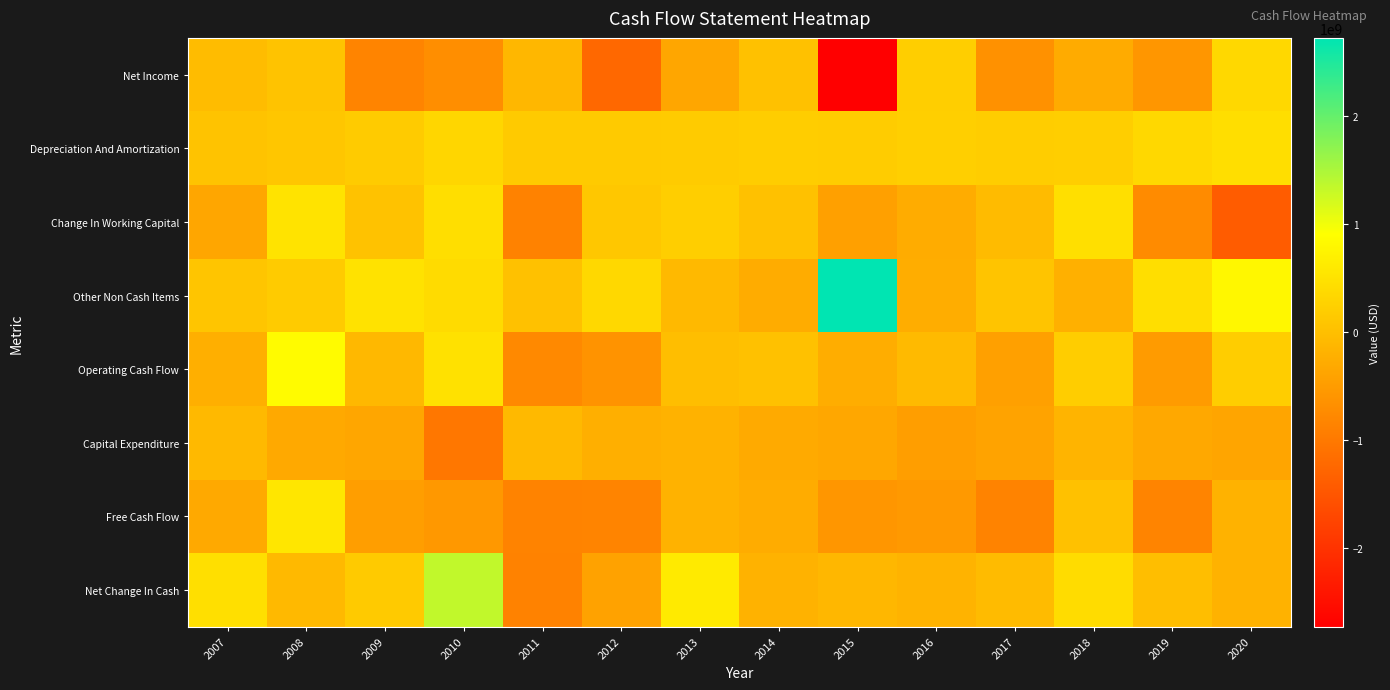

Reading left to right, transcribe all the data shown in this chart.

Net Income: 2007=-32840040.2	2008=63378637.5	2009=-836378780.5	2010=-692226212.8	2011=-108836404.8	2012=-1243591561.8	2013=-342212215.8	2014=40072056.5	2015=-2725118250.0	2016=216018250.0	2017=-652891250.0	2018=-281375000.0	2019=-576625000.0	2020=358000000.0
Depreciation And Amortization: 2007=60154830.5	2008=102602472.2	2009=178863019.0	2010=327049198.5	2011=155341200.5	2012=153418698.5	2013=178567186.5	2014=206974595.5	2015=187969750.0	2016=224264750.0	2017=199751000.0	2018=221850000.0	2019=355125000.0	2020=436575000.0
Change In Working Capital: 2007=-343819286.5	2008=517874956.8	2009=51078239.2	2010=446621035.0	2011=-851861241.5	2012=109981693.8	2013=218512089.5	2014=27742557.5	2015=-430216000.0	2016=-262554250.0	2017=-57618000.0	2018=463025000.0	2019=-731050000.0	2020=-1401725000.0
Other Non Cash Items: 2007=92784670.2	2008=171058586.2	2009=500149068.5	2010=397735022.2	2011=39893069.5	2012=357680405.2	2013=-81895137.5	2014=-257099715.0	2015=2724914250.0	2016=-249405250.0	2017=66982000.0	2018=-209725000.0	2019=443400000.0	2020=802175000.0
Operating Cash Flow: 2007=-223719826.0	2008=854914652.8	2009=-106288453.8	2010=479179043.0	2011=-765463376.2	2012=-622510764.2	2013=-15995198.8	2014=36627023.2	2015=-248508750.0	2016=-73017750.0	2017=-444235500.0	2018=193775000.0	2019=-509150000.0	2020=195025000.0
Capital Expenditure: 2007=-83695602.0	2008=-299035006.8	2009=-361097970.2	2010=-1030346863.2	2011=-81758783.2	2012=-215541137.8	2013=-174683784.0	2014=-292549817.0	2015=-331510250.0	2016=-459574500.0	2017=-403470500.0	2018=-156975000.0	2019=-323400000.0	2020=-366425000.0
Free Cash Flow: 2007=-307415428.0	2008=555879646.0	2009=-467386424.0	2010=-551167820.2	2011=-847222159.5	2012=-838051902.0	2013=-190678982.8	2014=-255922793.8	2015=-580019000.0	2016=-532592250.0	2017=-847706000.0	2018=36800000.0	2019=-832550000.0	2020=-171400000.0
Net Change In Cash: 2007=455701493.2	2008=-81610783.5	2009=163492180.0	2010=1347548077.5	2011=-869091174.8	2012=-414860274.0	2013=607812179.0	2014=-187518391.2	2015=-113089000.0	2016=-164541500.0	2017=-54315500.0	2018=408875000.0	2019=-7425000.0	2020=-177175000.0